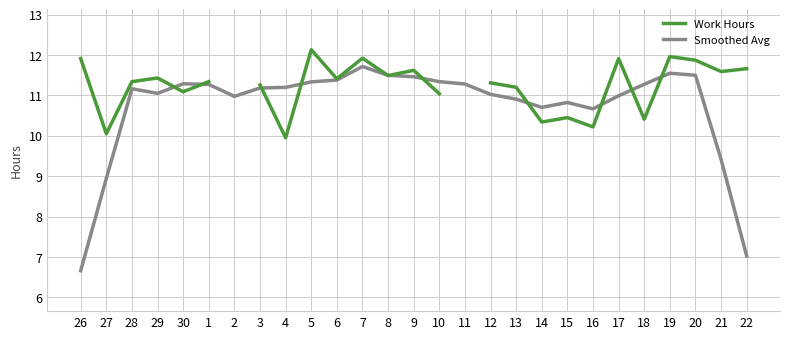

What is the label of the 17th point from the right?

6